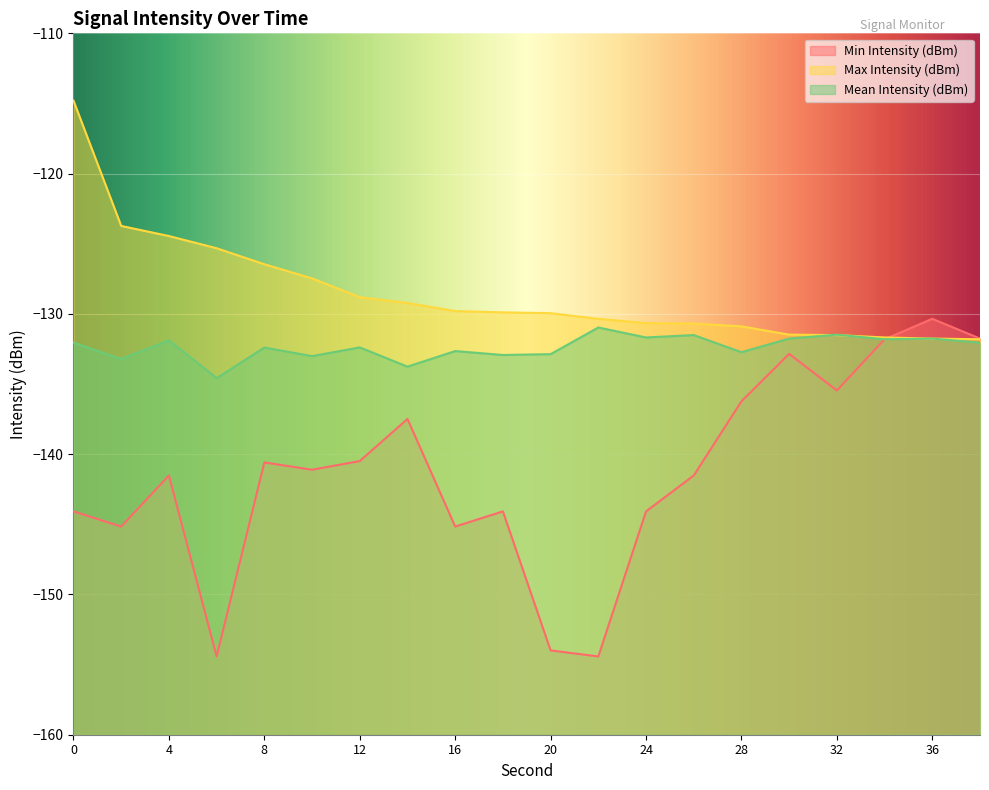

True or false: Mean Intensity (dBm) and Min Intensity (dBm) cross at least once.

False